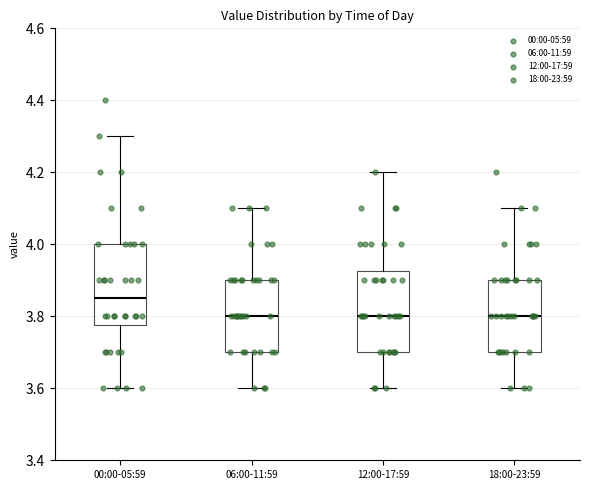

Where is the upper edge of the box for 00:00-05:59 on the y-axis? The values are not printed on the chart, so give them approximately, as read against the axis.

4.00